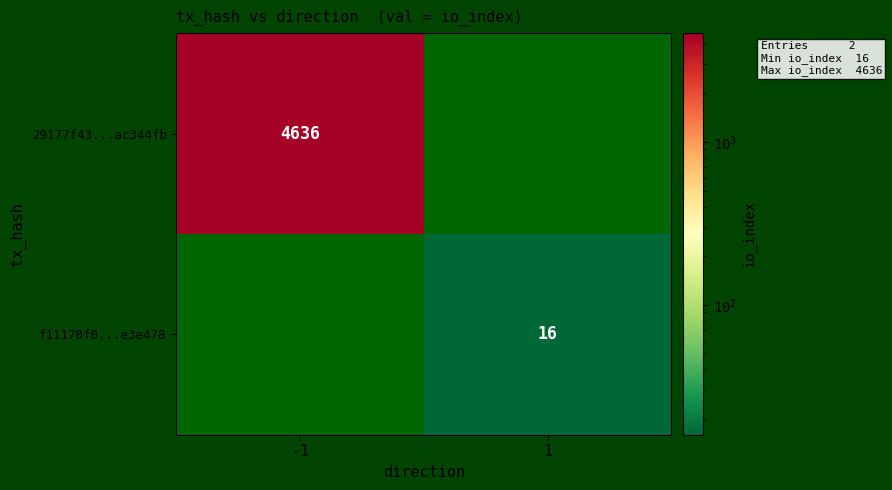

The f11170f0...e3e478 series shows 28 at 1. True or false?

False